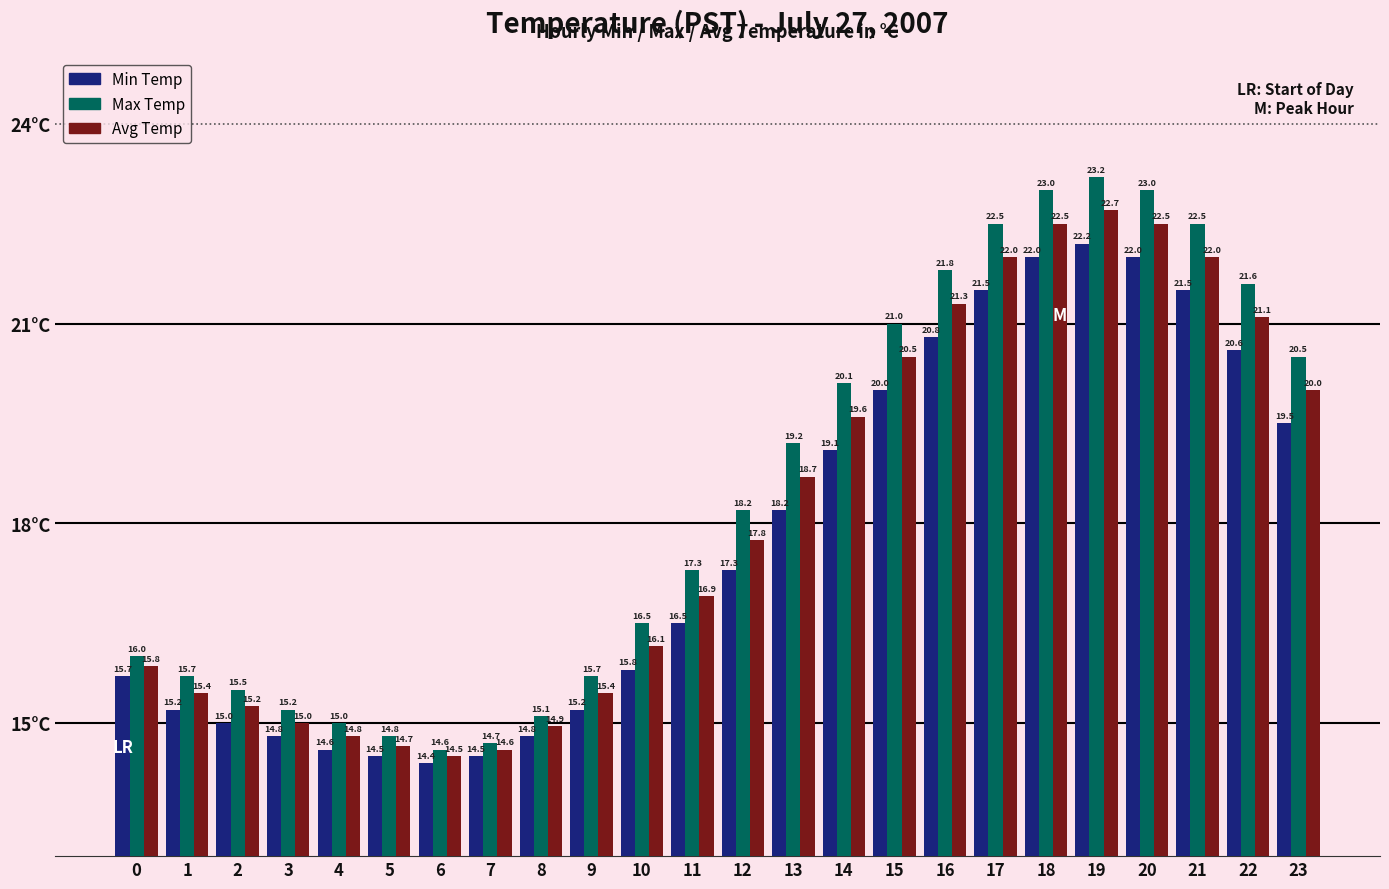

Is it true that Min Temp equals 19.5 at 23?

True